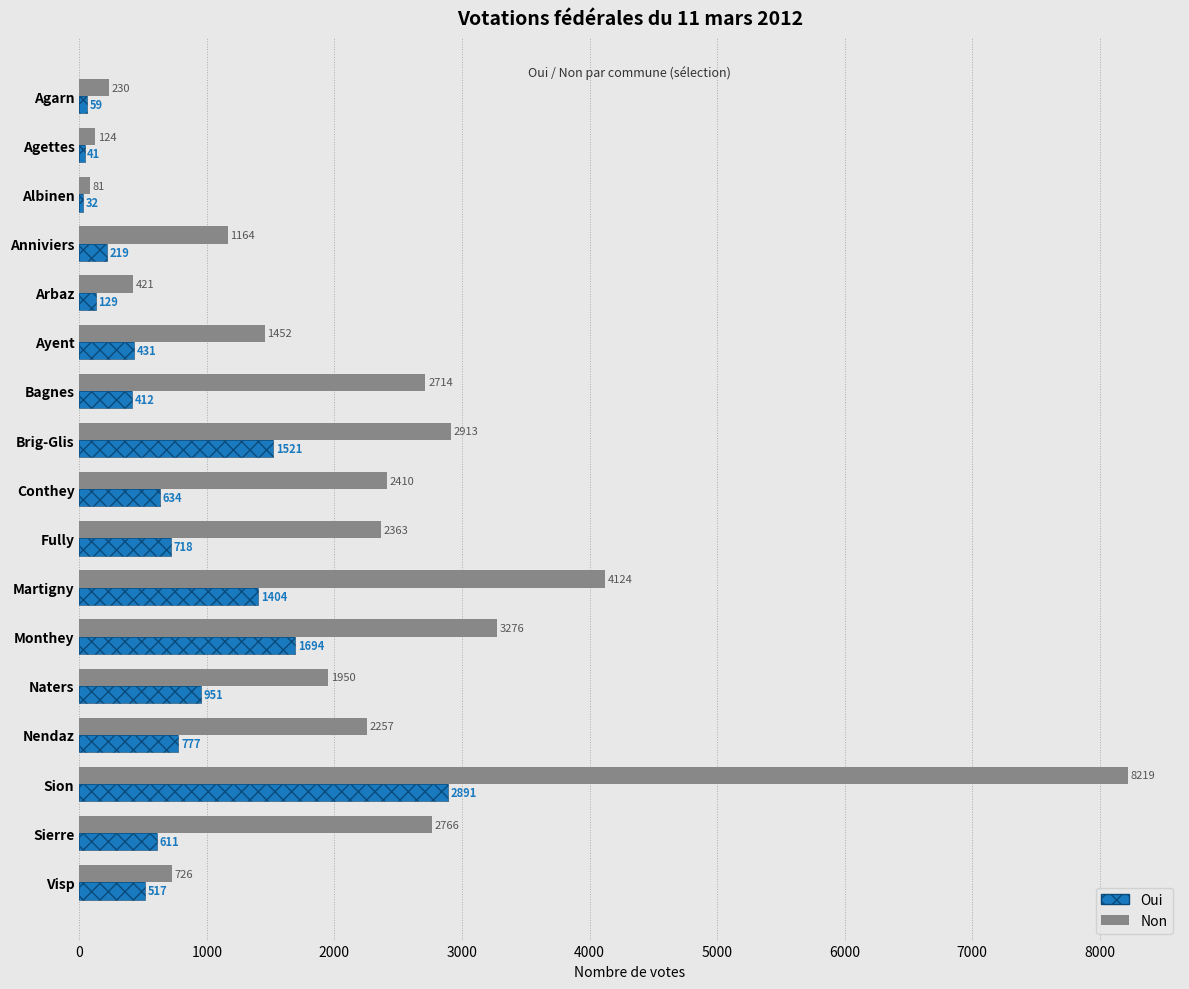

The value of Non at Albinen is 32. True or false?

False